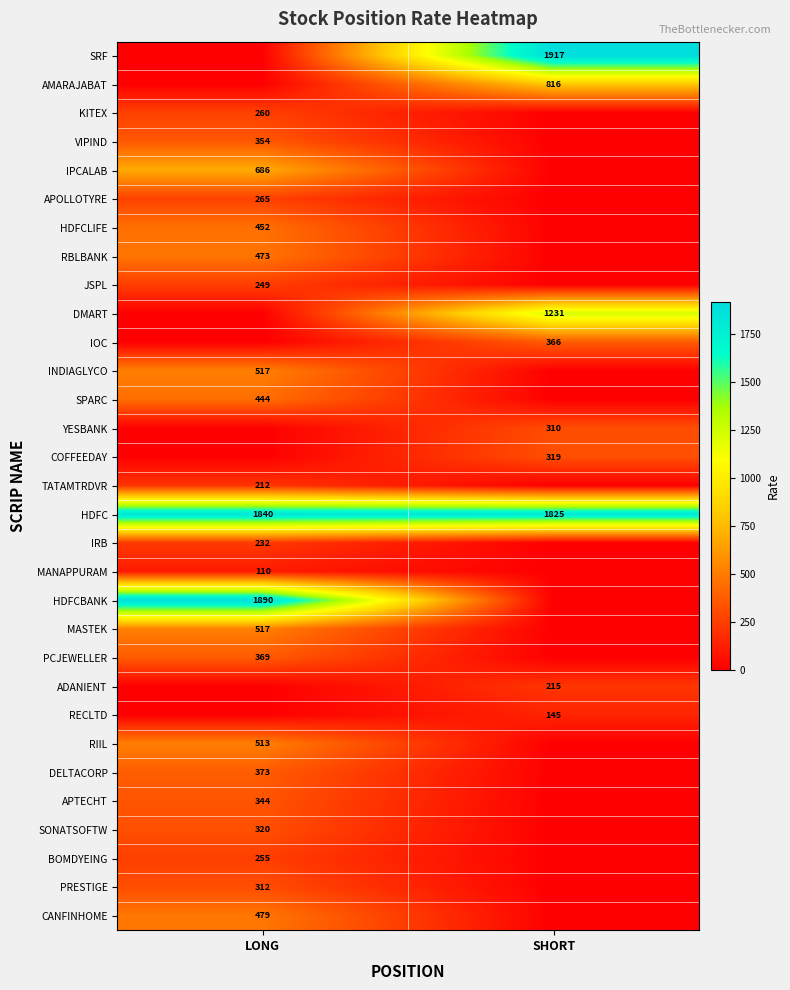

What is the spread (max minus min) of values at SHORT?

1917.2